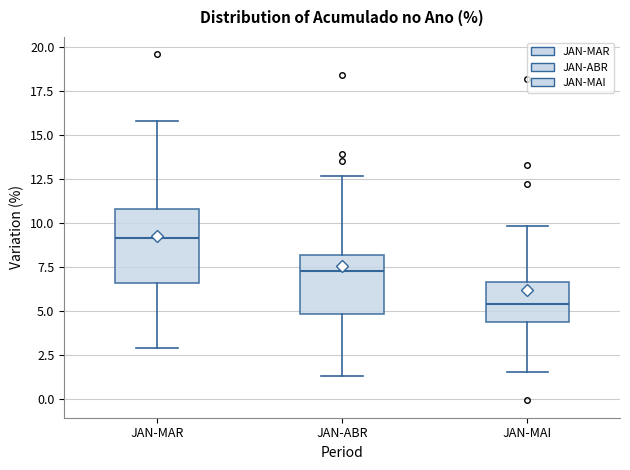

Where does the lower whisker of the box for JAN-MAR end on the y-axis? The values are not printed on the chart, so give them approximately, as read against the axis.

3.0